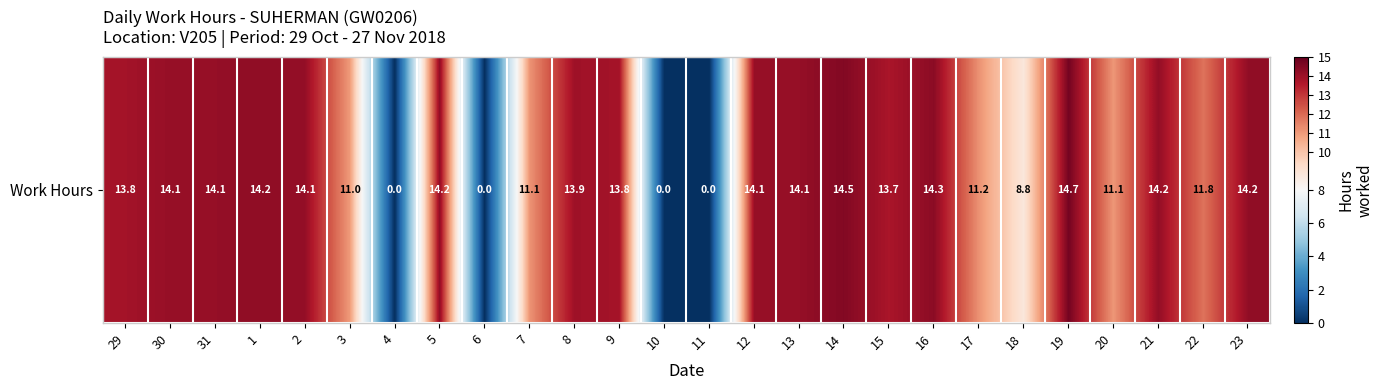

Reading left to right, what are all the values shown in this chart?

13.8	14.1	14.1	14.2	14.1	11.0	0.0	14.2	0.0	11.1	13.9	13.8	0.0	0.0	14.1	14.1	14.5	13.7	14.3	11.2	8.8	14.7	11.1	14.2	11.8	14.2